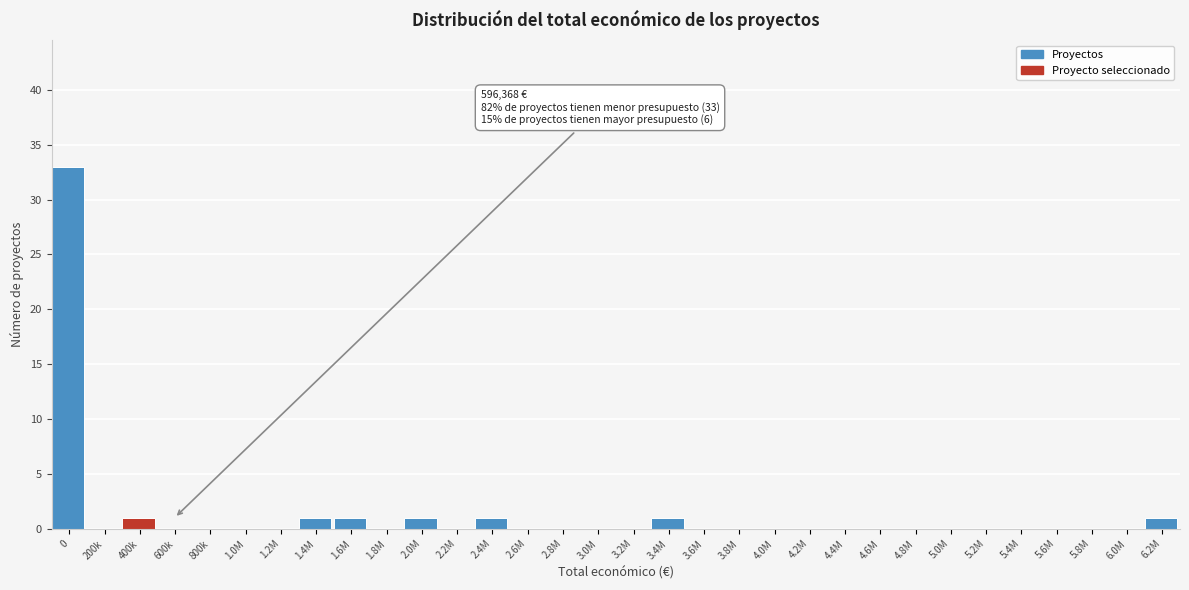

What is the sum of all values?

40